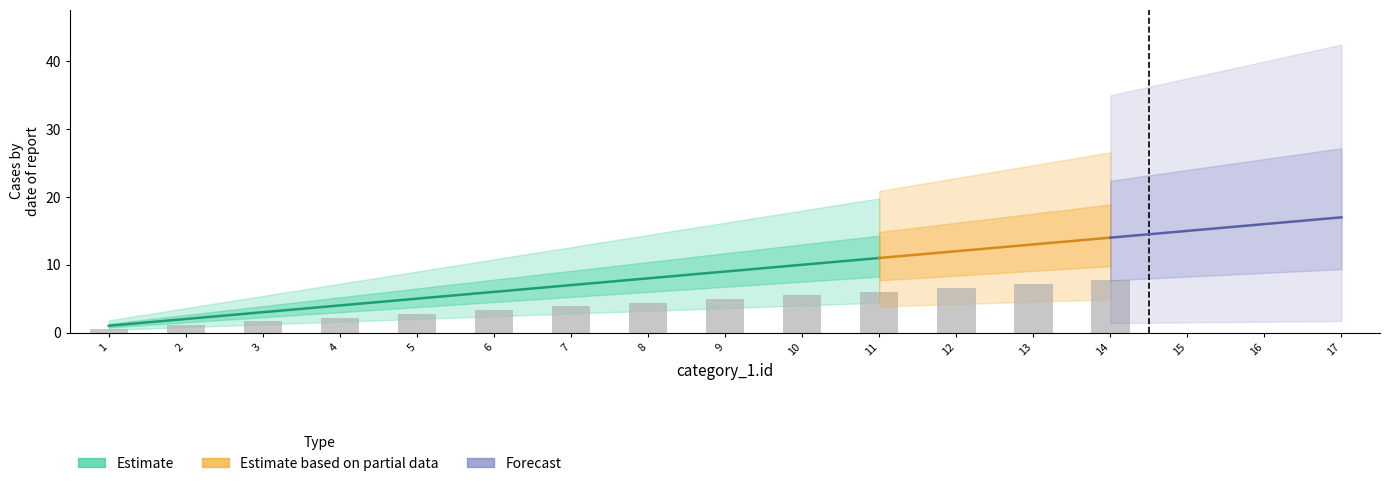

What is the minimum value shown in the chart?

1